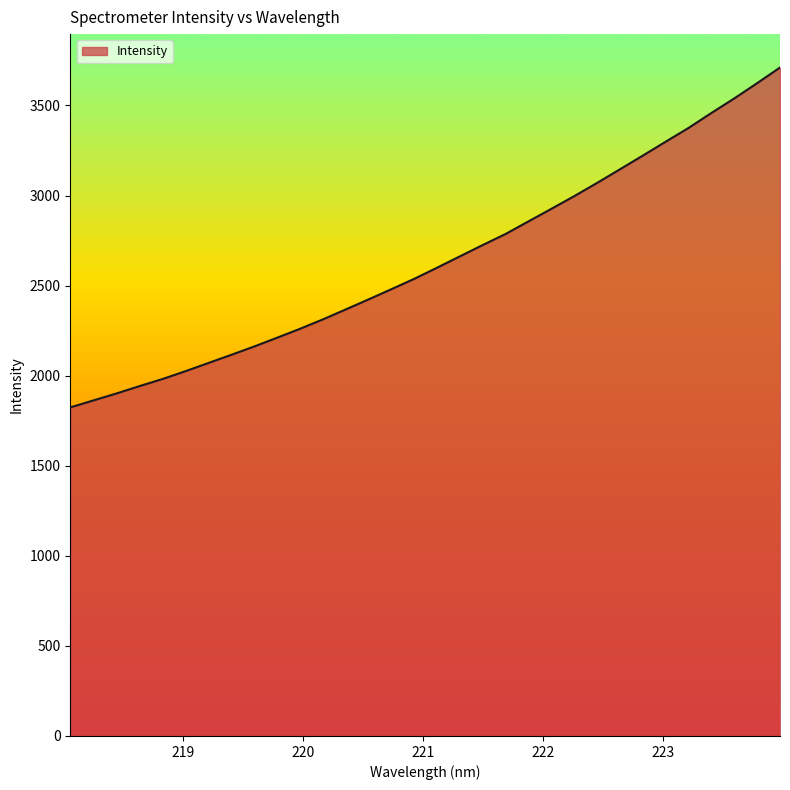

What is the greatest value displayed?

3710.4